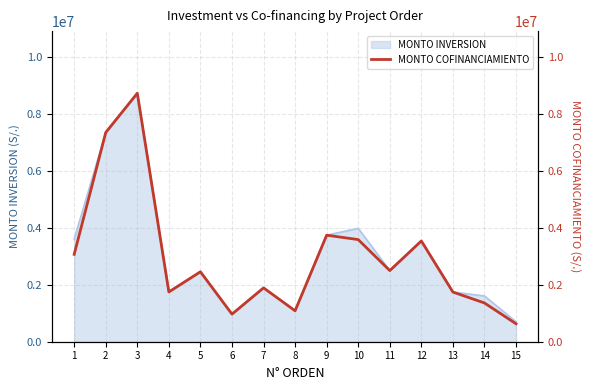

How many data points are less than 2452795?

7